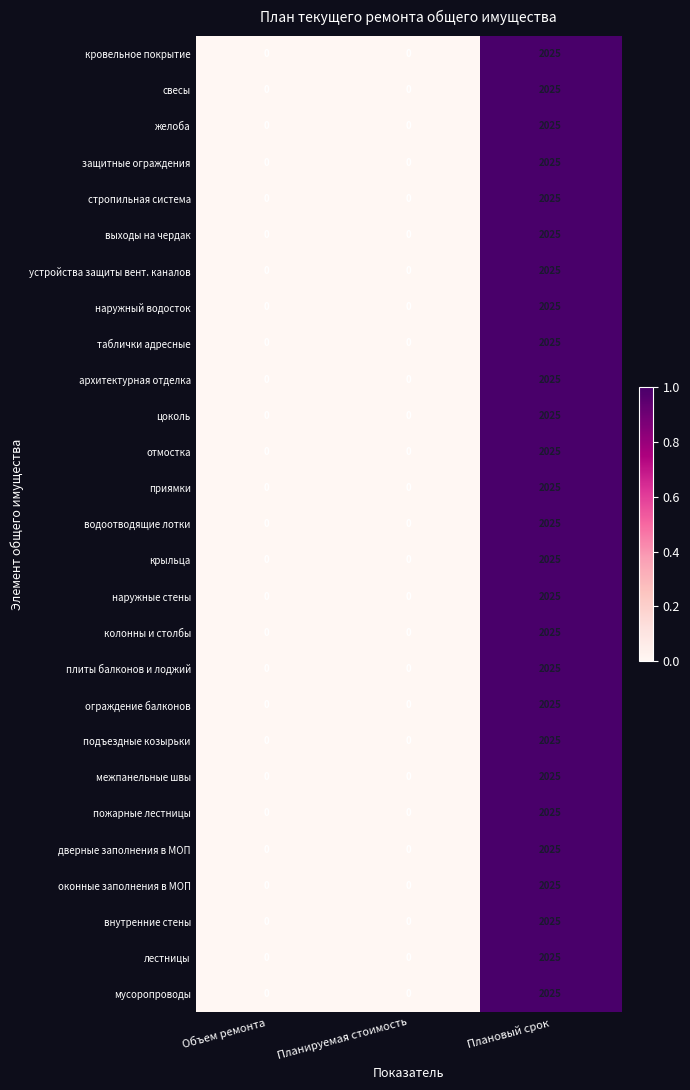

At which category is the sum across all series the highest?

Плановый срок